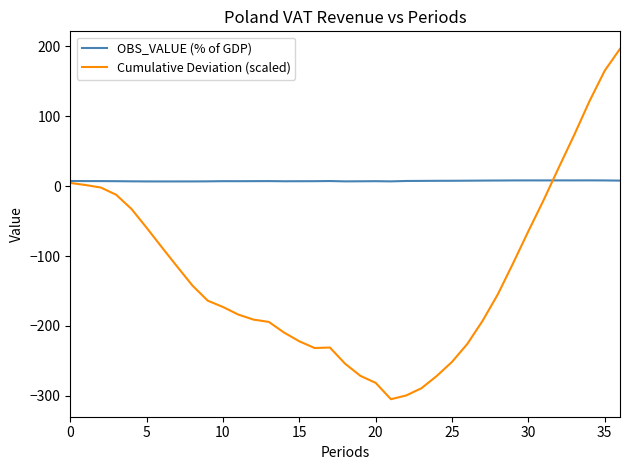

Which series has the largest range (max minus min)?

Cumulative Deviation (scaled)